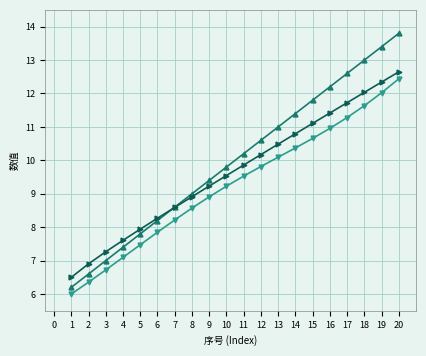

What is the difference between the highest and lowest values at 5?

0.5